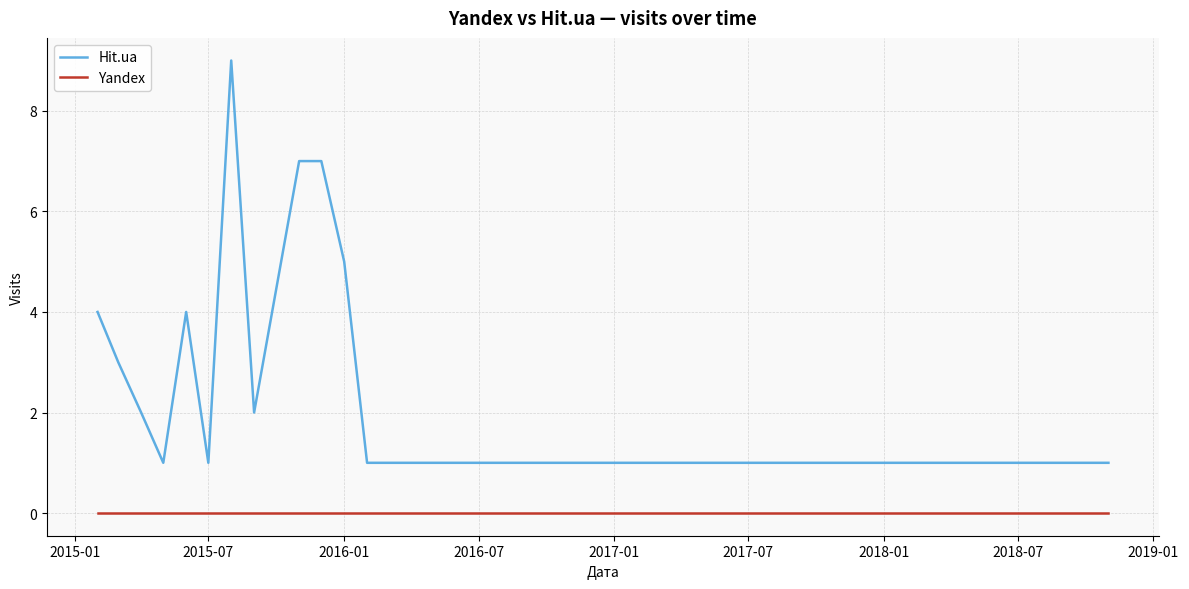

Count the number of categories in the chart.

15